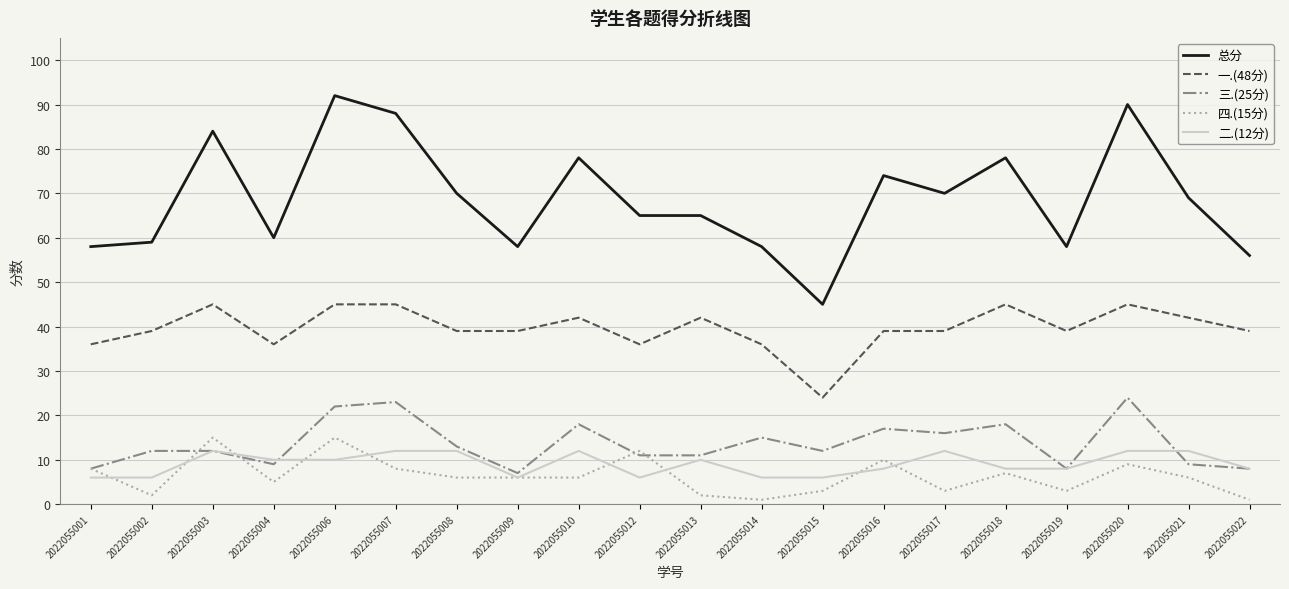

True or false: 二.(12分) has more than 0 interior local peaks.

True